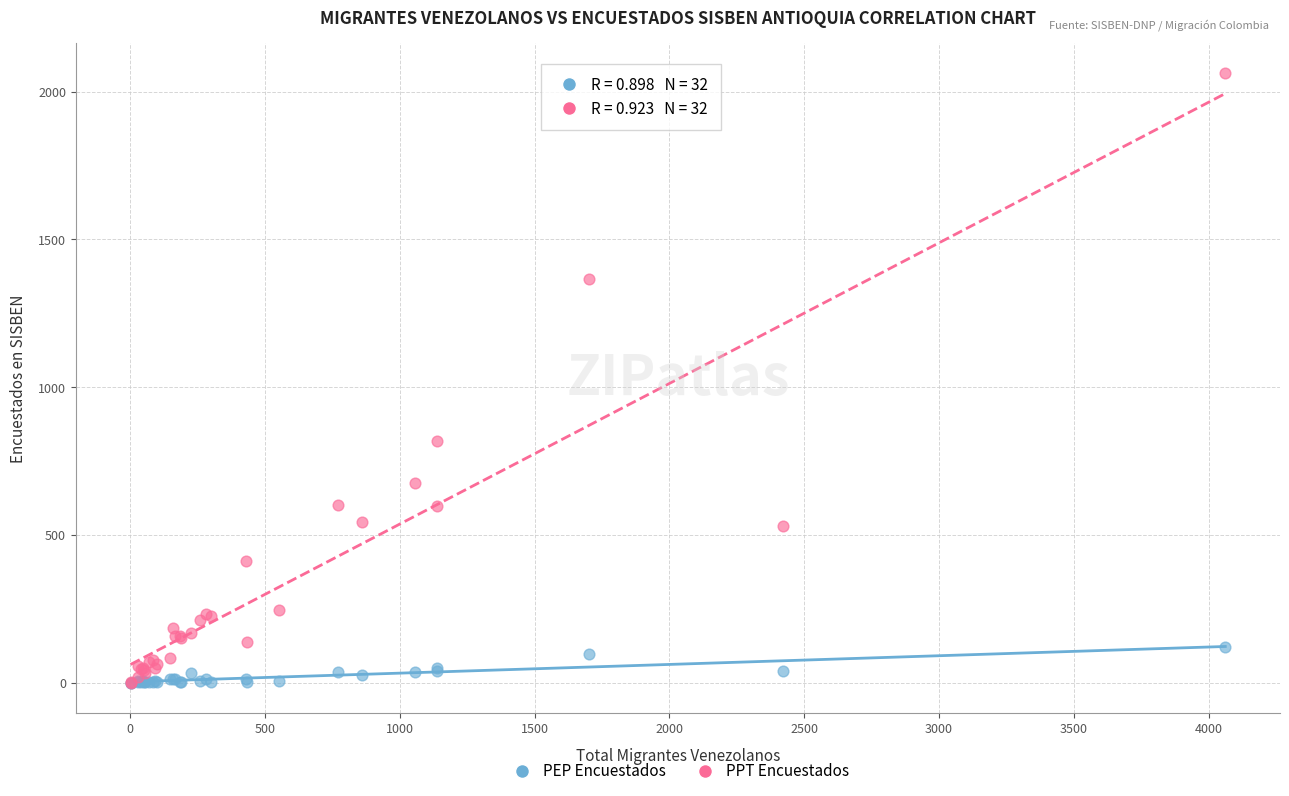

In the PPT Encuestados series, what Y value is closest to 1031?

817